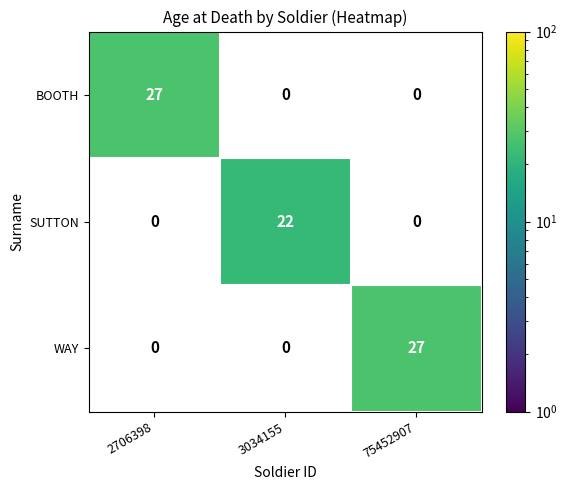

What is the difference between the BOOTH values at 2706398 and 75452907?

27